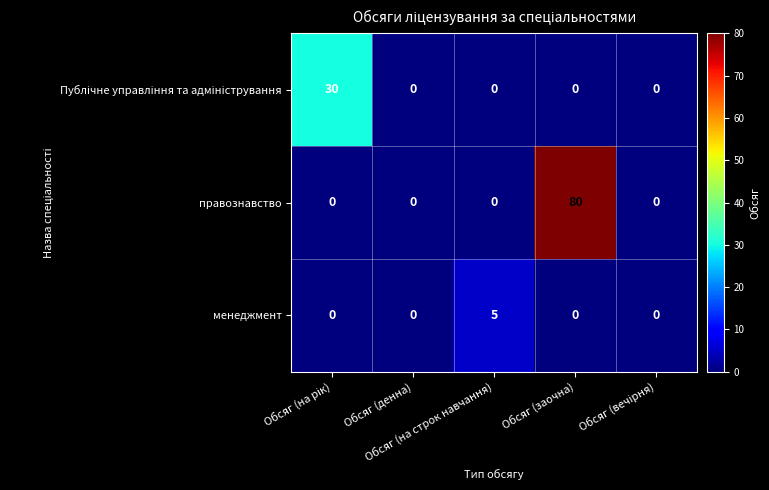

What is the average value of the правознавство series?

16